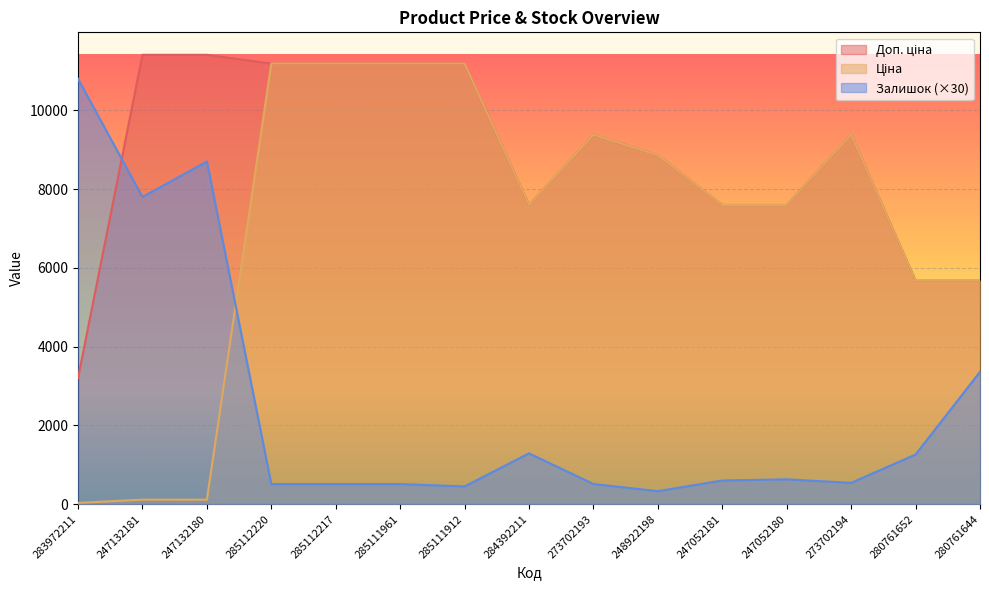

True or false: Залишок has a value of 10800.0 at 283972211.

True